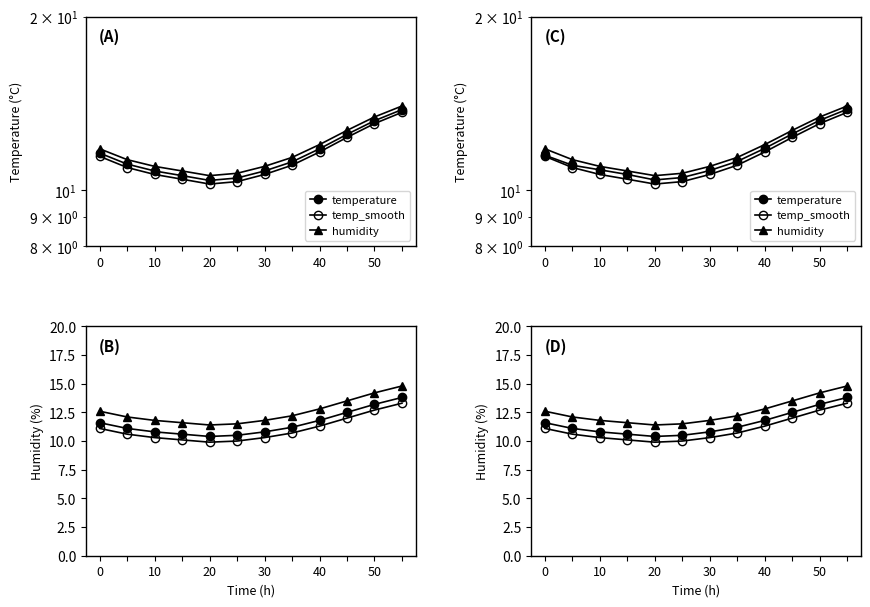

In temperature, how many points are lower than both neighbors (excluding endpoints)?

1